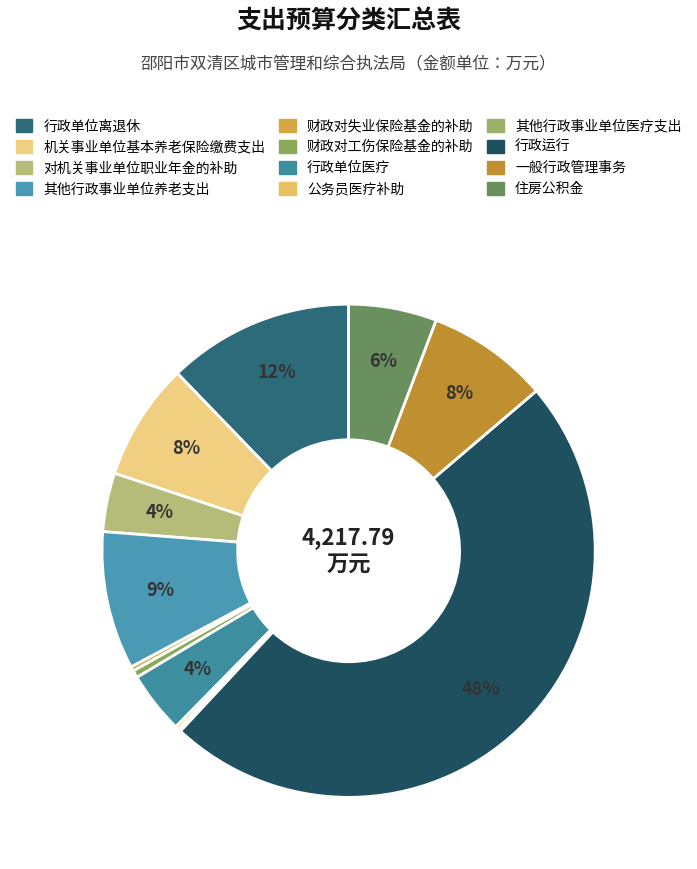

What is the change in value from 其他行政事业单位医疗支出 to 行政运行?

+2023.5